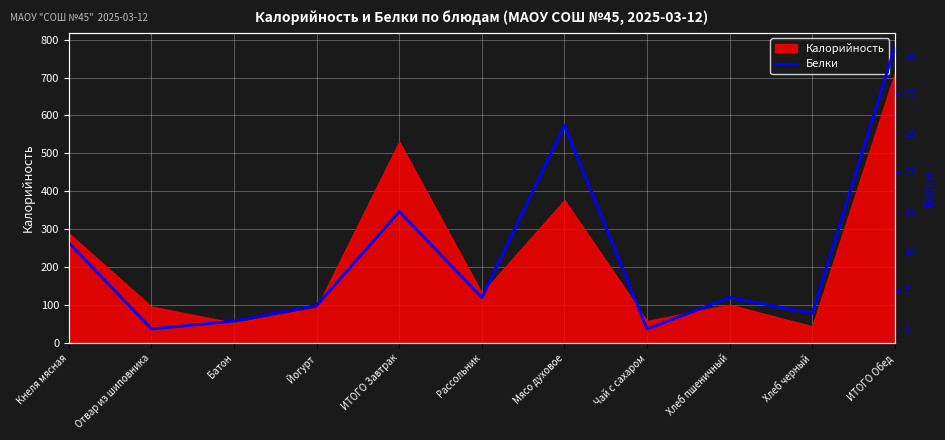

How many positive values are there?

9